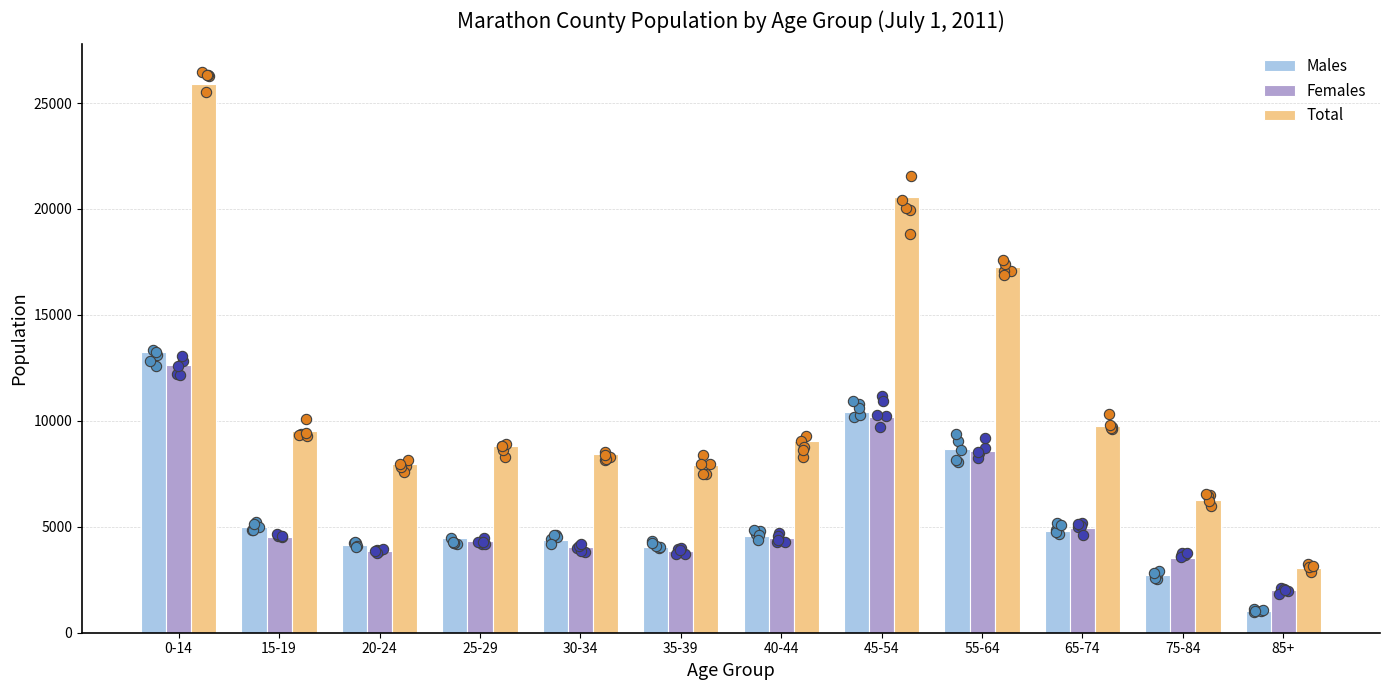

At which category is the sum across all series the highest?

0-14